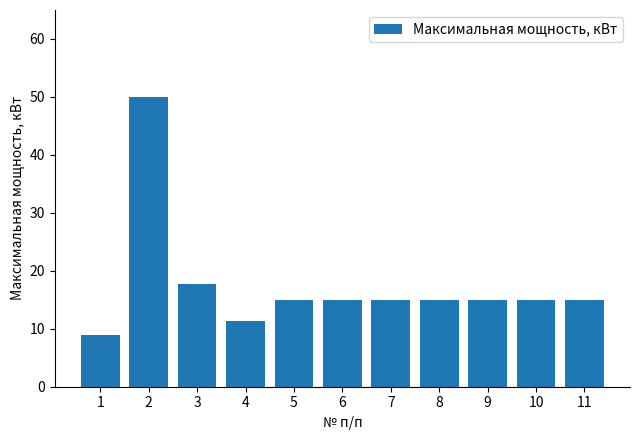

True or false: the data shows 15.0 at 7.

True